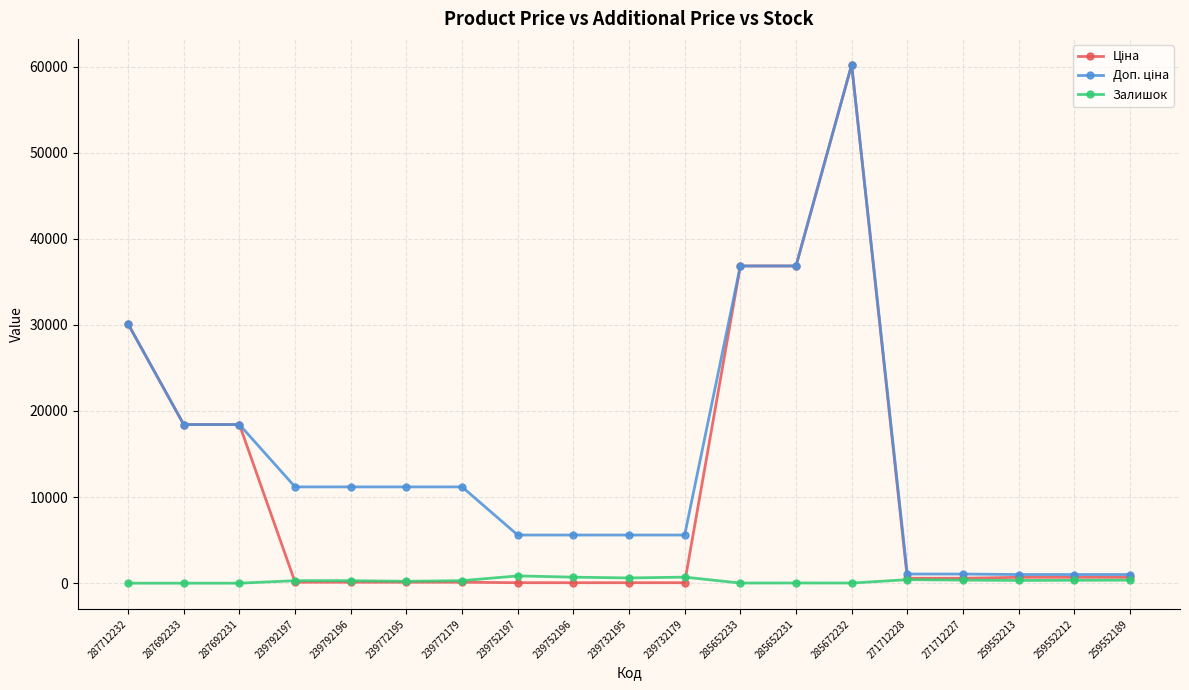

True or false: Залишок has more than 0 points higher than both neighbors.

True